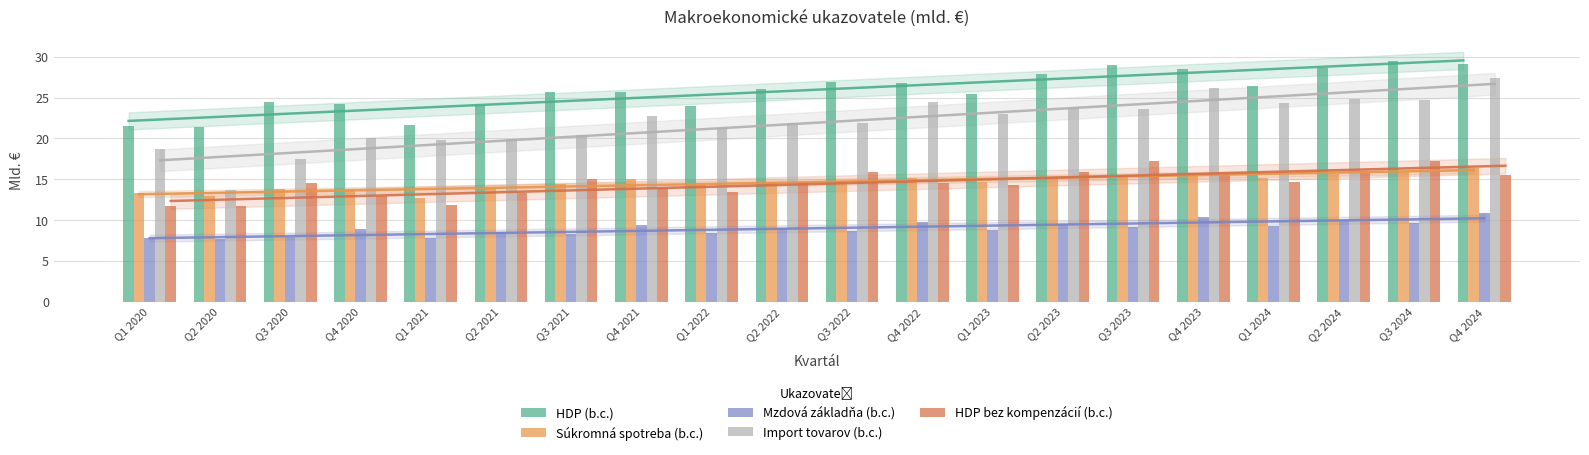

Reading right to left, extract all data points from this chart.

HDP (b.c.): Q4 2024=29.2	Q3 2024=29.5	Q2 2024=28.6	Q1 2024=26.4	Q4 2023=28.5	Q3 2023=29.0	Q2 2023=28.0	Q1 2023=25.5	Q4 2022=26.8	Q3 2022=27.0	Q2 2022=26.0	Q1 2022=24.0	Q4 2021=25.6	Q3 2021=25.7	Q2 2021=24.1	Q1 2021=21.7	Q4 2020=24.2	Q3 2020=24.4	Q2 2020=21.4	Q1 2020=21.5
Súkromná spotreba (b.c.): Q4 2024=16.4	Q3 2024=15.9	Q2 2024=15.7	Q1 2024=15.1	Q4 2023=15.7	Q3 2023=15.3	Q2 2023=15.1	Q1 2023=14.7	Q4 2022=15.2	Q3 2022=14.8	Q2 2022=14.6	Q1 2022=14.3	Q4 2021=15.0	Q3 2021=14.4	Q2 2021=14.0	Q1 2021=12.7	Q4 2020=13.7	Q3 2020=13.8	Q2 2020=13.0	Q1 2020=13.3
Mzdová základňa (b.c.): Q4 2024=10.9	Q3 2024=9.7	Q2 2024=10.0	Q1 2024=9.3	Q4 2023=10.3	Q3 2023=9.2	Q2 2023=9.5	Q1 2023=8.8	Q4 2022=9.8	Q3 2022=8.7	Q2 2022=9.0	Q1 2022=8.4	Q4 2021=9.4	Q3 2021=8.3	Q2 2021=8.6	Q1 2021=7.8	Q4 2020=8.9	Q3 2020=7.9	Q2 2020=7.7	Q1 2020=7.8
Import tovarov (b.c.): Q4 2024=27.4	Q3 2024=24.7	Q2 2024=24.8	Q1 2024=24.3	Q4 2023=26.1	Q3 2023=23.6	Q2 2023=23.7	Q1 2023=23.0	Q4 2022=24.5	Q3 2022=21.9	Q2 2022=21.9	Q1 2022=21.3	Q4 2021=22.8	Q3 2021=20.4	Q2 2021=20.0	Q1 2021=19.8	Q4 2020=20.0	Q3 2020=17.4	Q2 2020=13.7	Q1 2020=18.7
HDP bez kompenzácií (b.c.): Q4 2024=15.6	Q3 2024=17.2	Q2 2024=16.0	Q1 2024=14.6	Q4 2023=15.6	Q3 2023=17.3	Q2 2023=15.9	Q1 2023=14.3	Q4 2022=14.6	Q3 2022=15.9	Q2 2022=14.7	Q1 2022=13.4	Q4 2021=13.9	Q3 2021=15.0	Q2 2021=13.3	Q1 2021=11.8	Q4 2020=12.9	Q3 2020=14.5	Q2 2020=11.7	Q1 2020=11.7